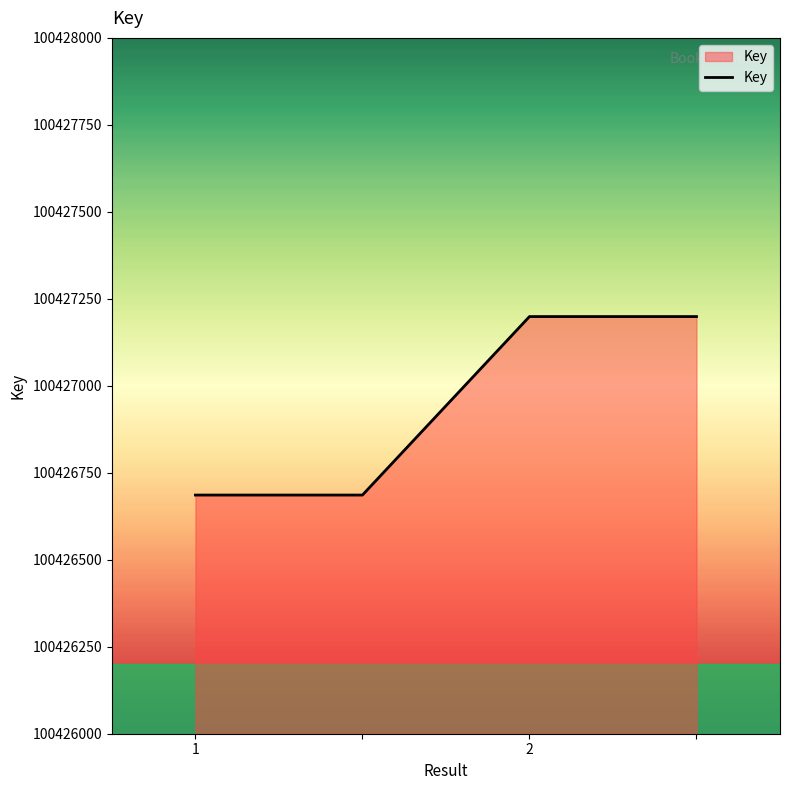

Count the number of categories in the chart.

4